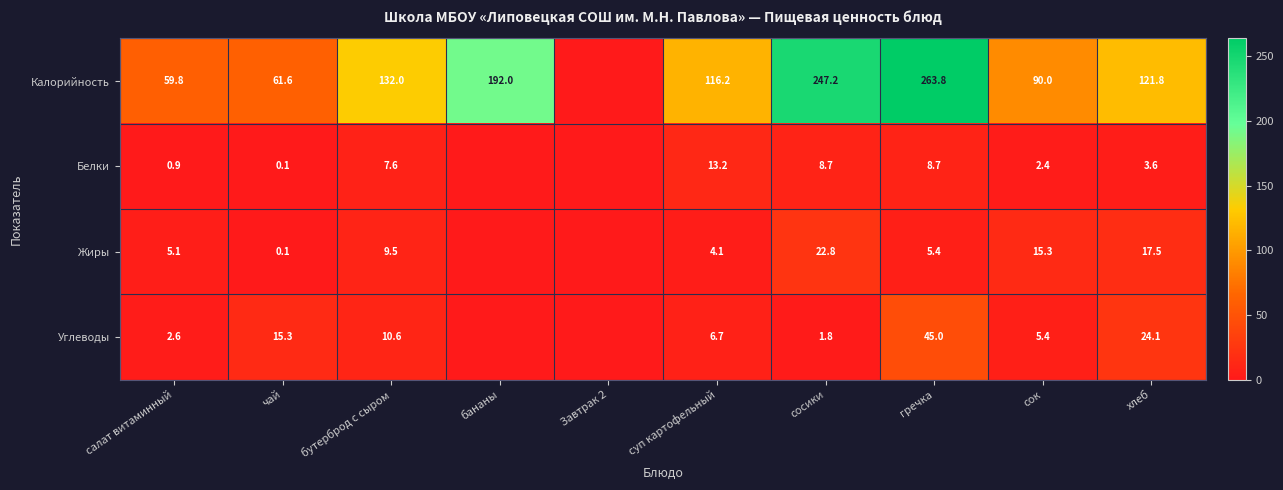

Which has a higher value, гречка or чай?

гречка